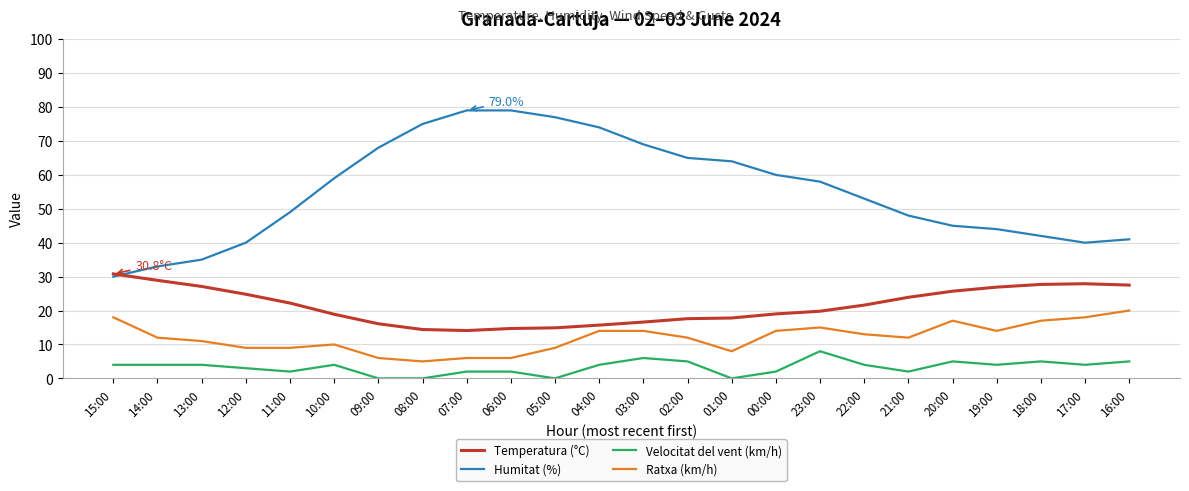

At which label is Humitat (%) closest to 54?

22:00